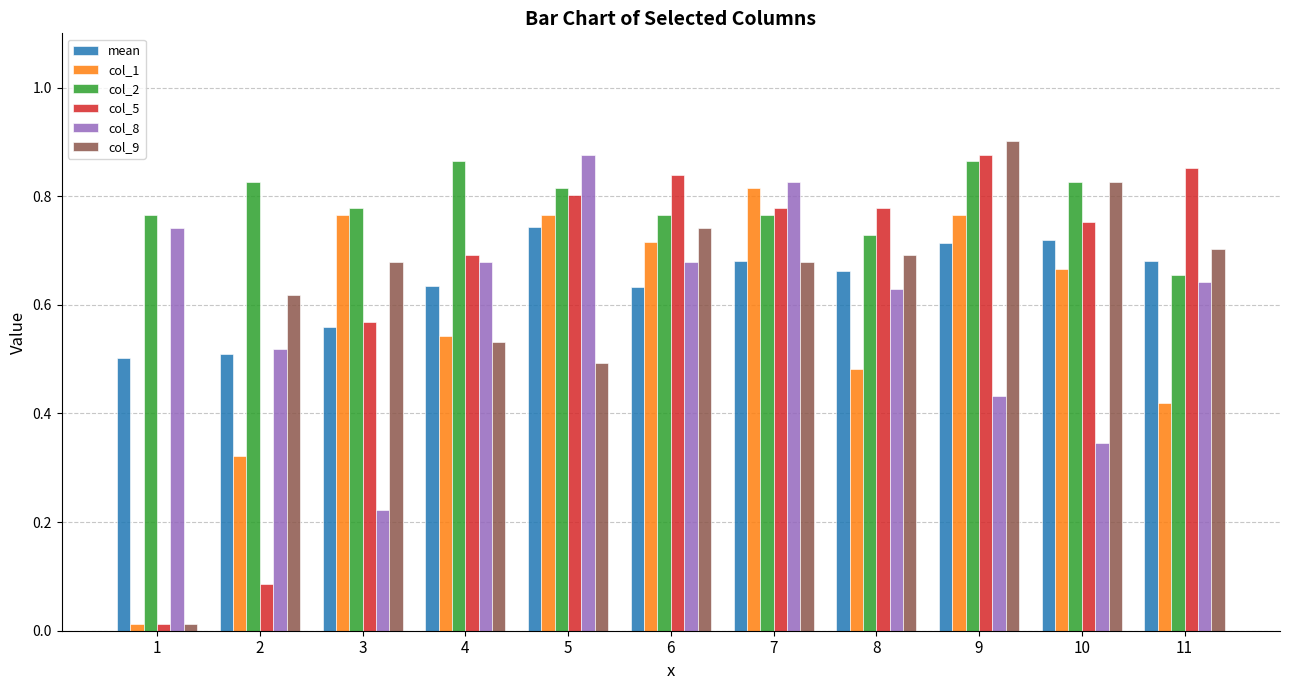

What are all the series names shown in the legend?

mean, col_1, col_2, col_5, col_8, col_9